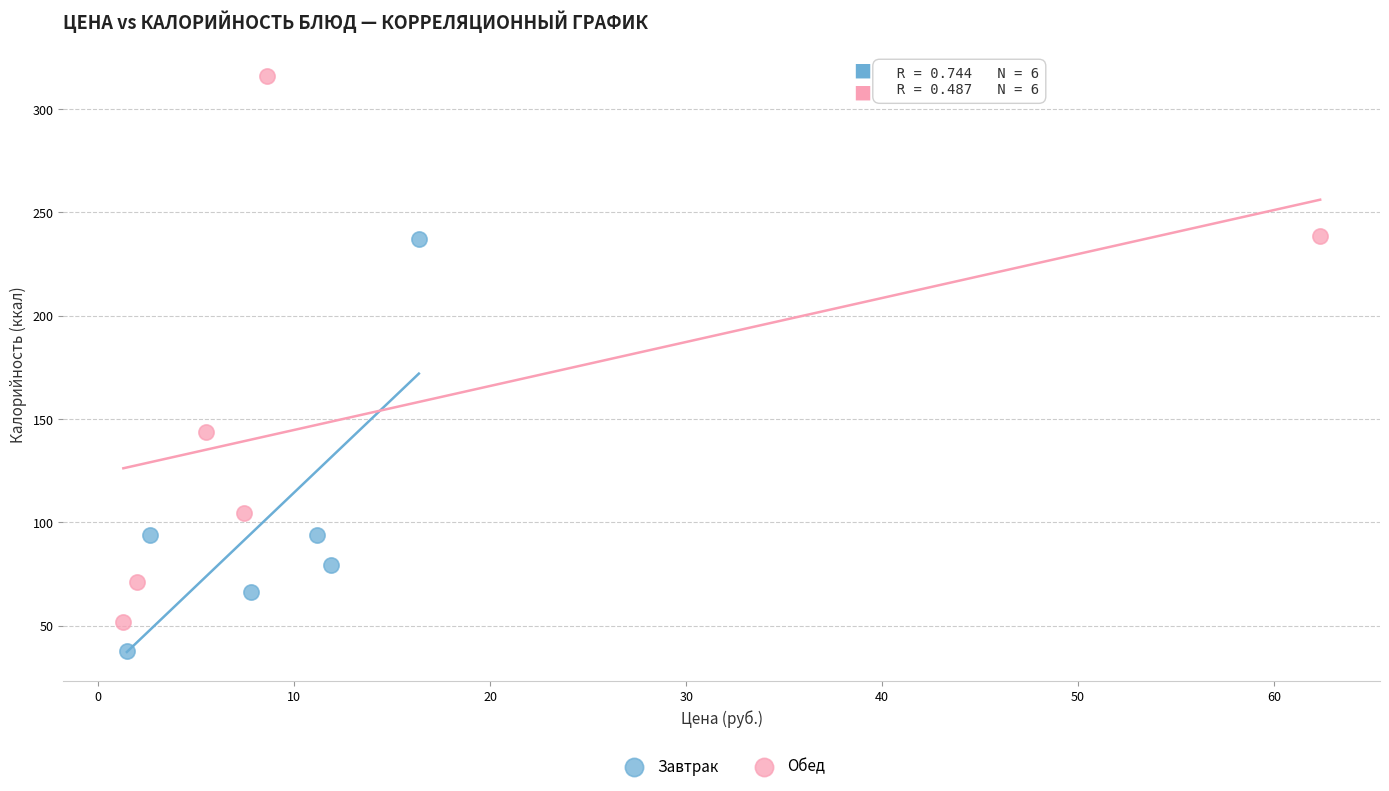

Which series reaches the minimum Y coordinate?

Завтрак